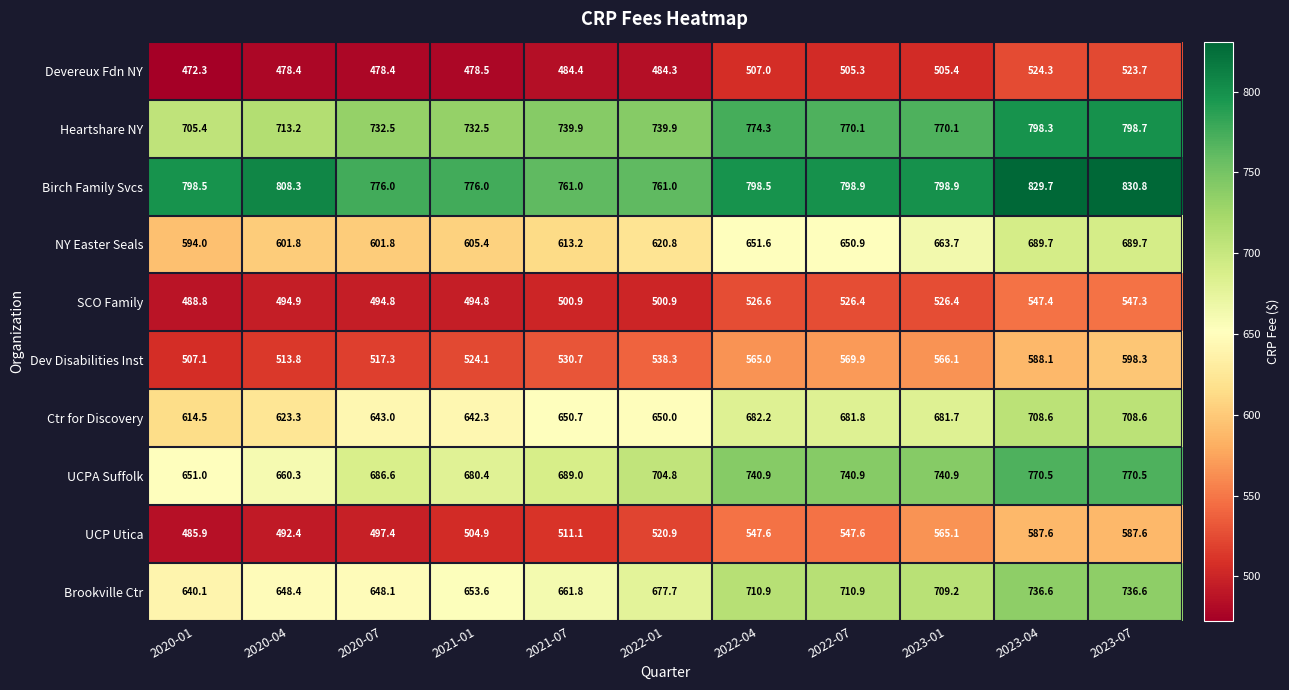

At which category is the sum across all series the highest?

2023-07